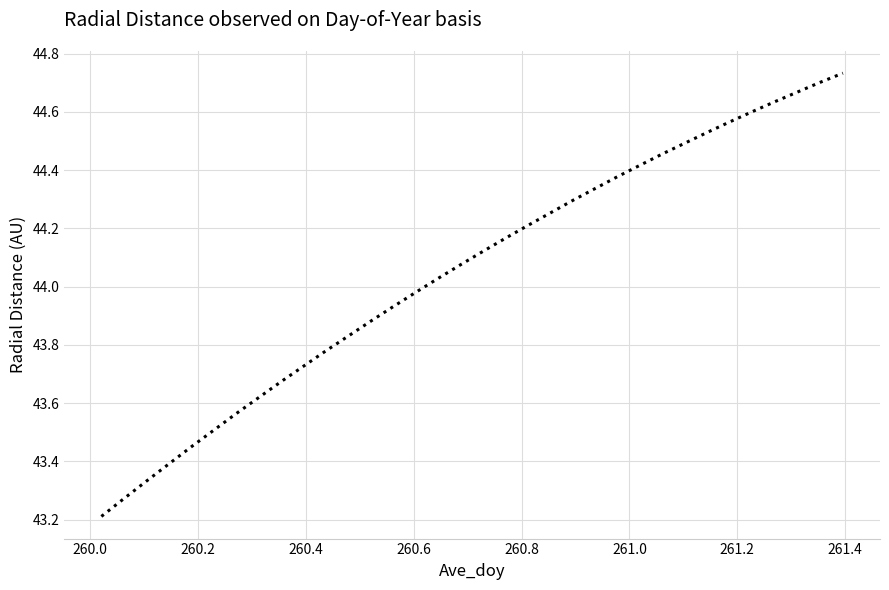

What is the difference between the maximum and minimum values?

1.5